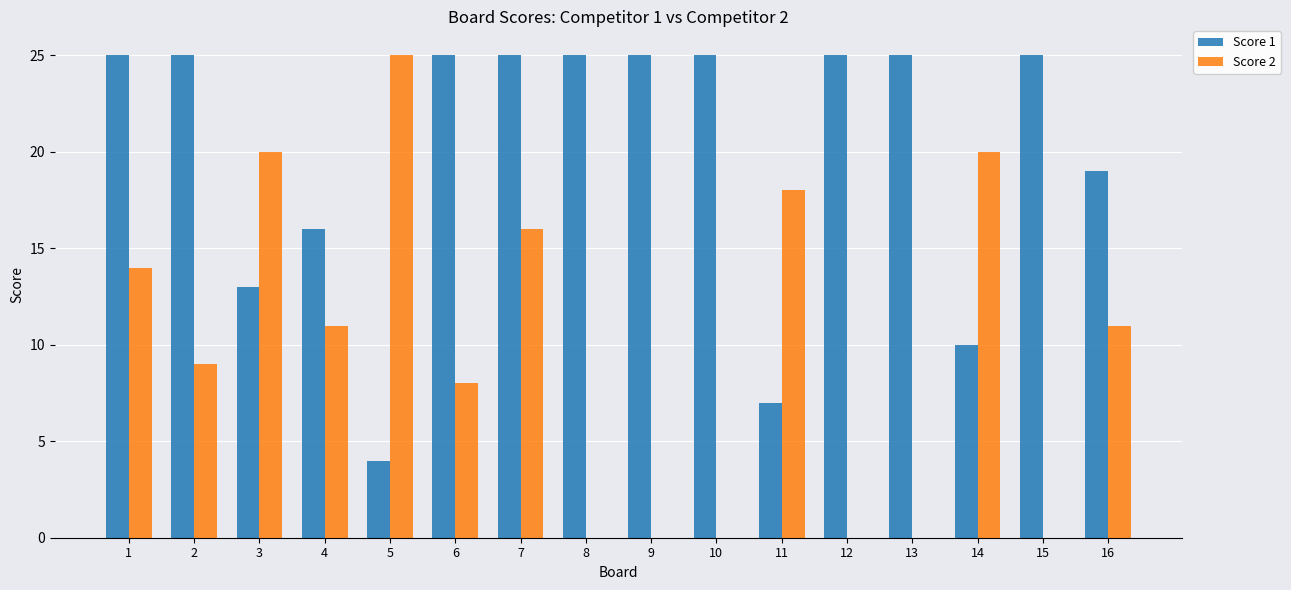

True or false: Score 1 has a value of 25 at 12.

True